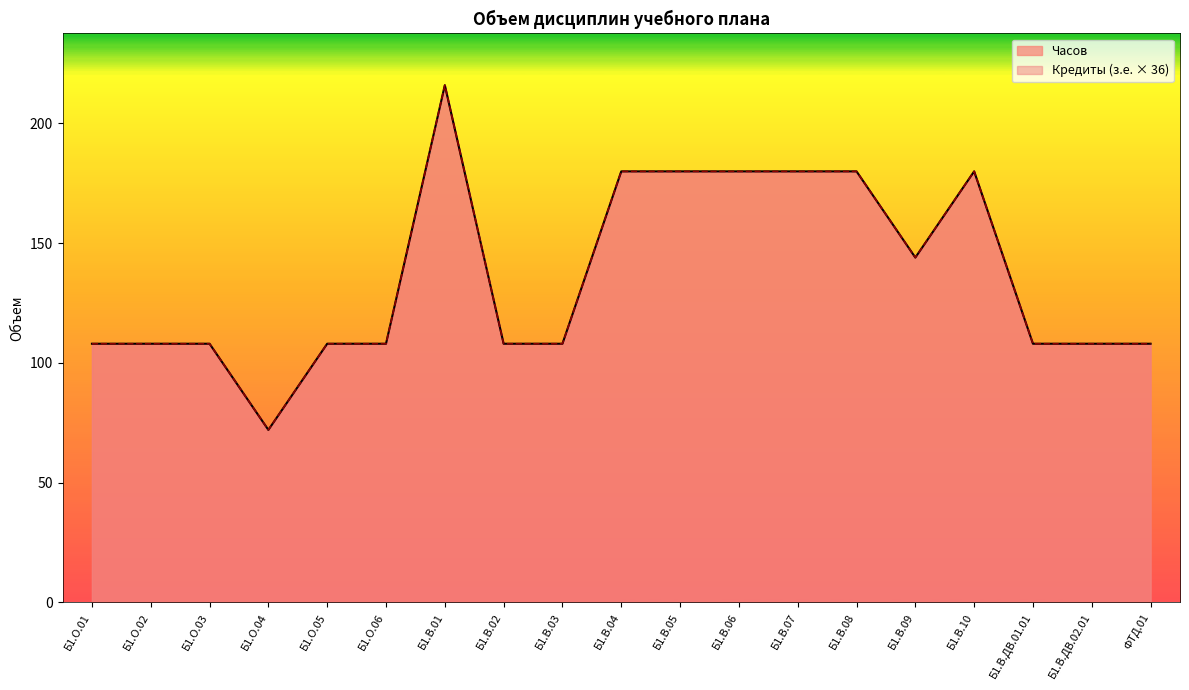

Reading right to left, list all the values displayed in this chart.

Кредиты (з.е.): 108	108	108	180	144	180	180	180	180	180	108	108	216	108	108	72	108	108	108
Часов: 108	108	108	180	144	180	180	180	180	180	108	108	216	108	108	72	108	108	108